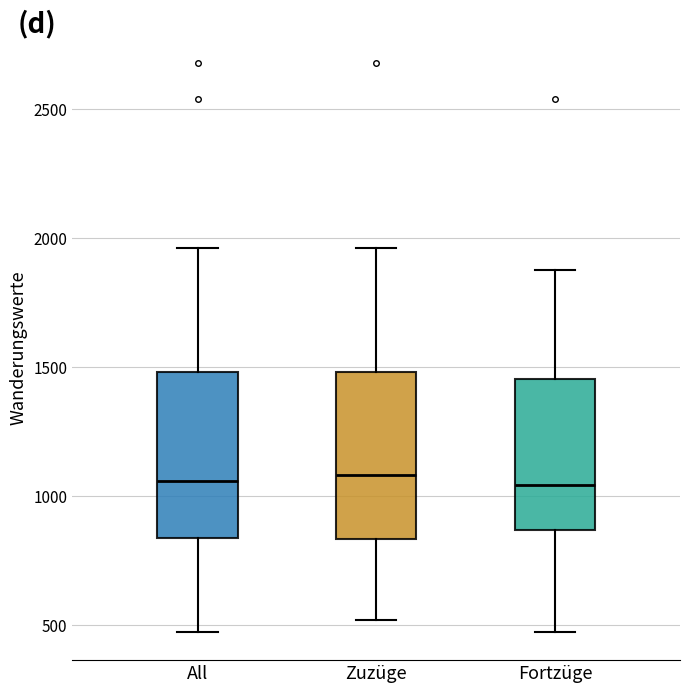

Reading left to right, read every box against the y-axis: the position of its median line, the range the box covers, and the ends of its whiskers. The values are not printed on the chart, so give them approximately, as read against the axis.

All: median 1050, box 850 to 1500, whiskers 450 to 1950
Zuzüge: median 1100, box 850 to 1500, whiskers 500 to 1950
Fortzüge: median 1050, box 850 to 1450, whiskers 450 to 1900